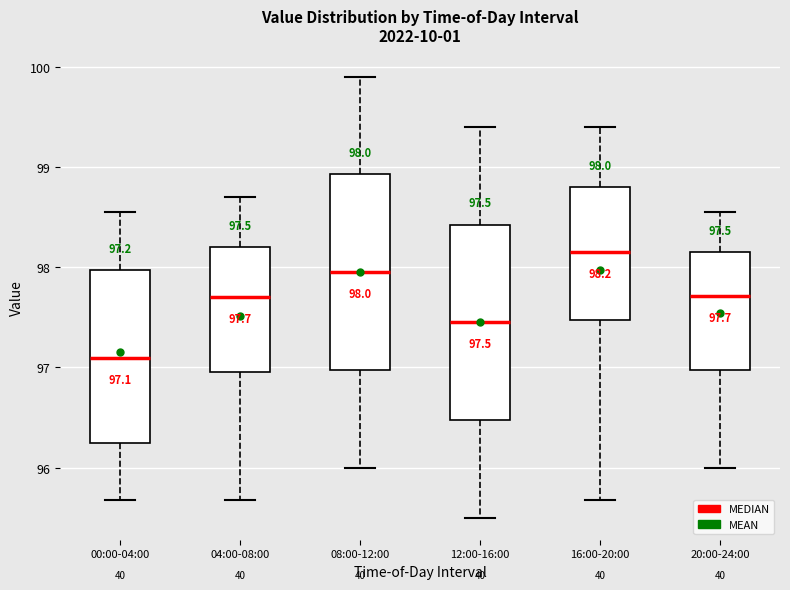

Which box's median line is the lowest?

00:00-04:00